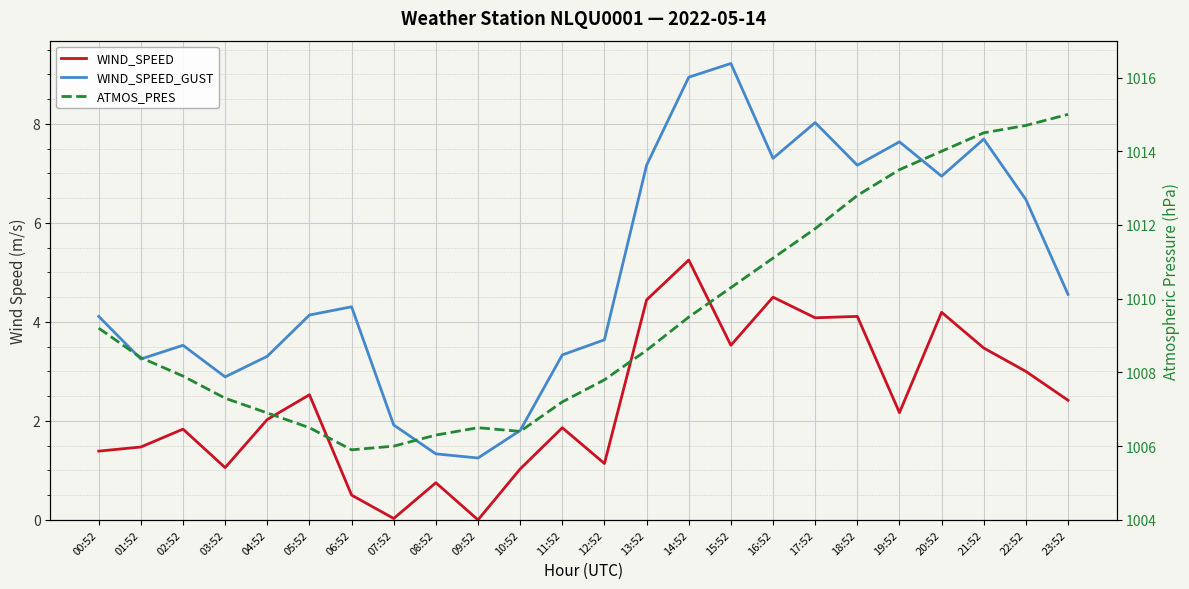

What are all the series names shown in the legend?

WIND_SPEED, WIND_SPEED_GUST, ATMOS_PRES